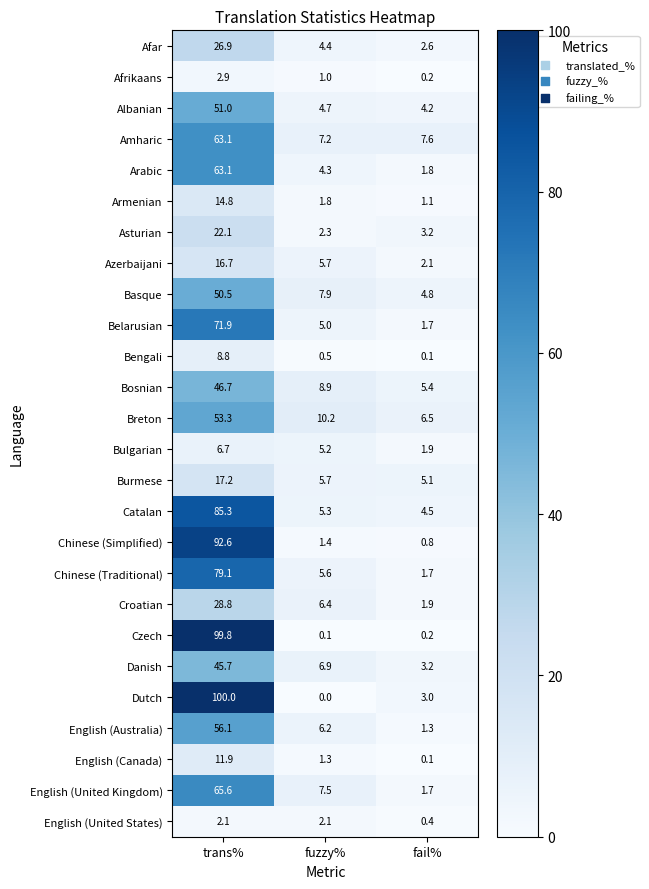

What is the spread (max minus min) of values at trans%?

97.9